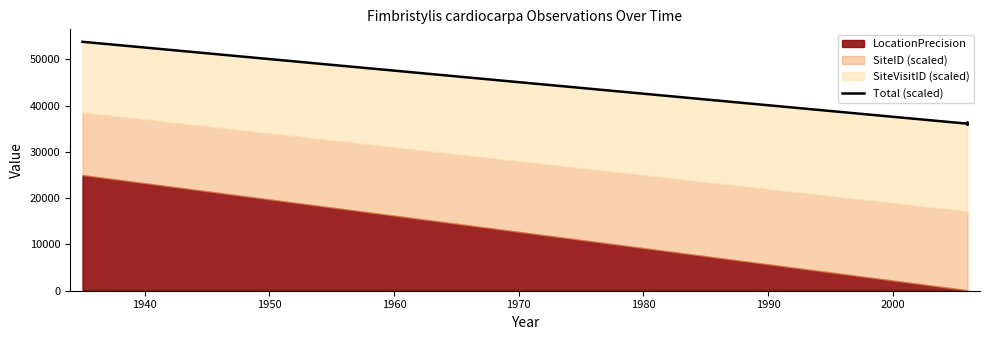

The value at 1970 is 7431.9. True or false?

False